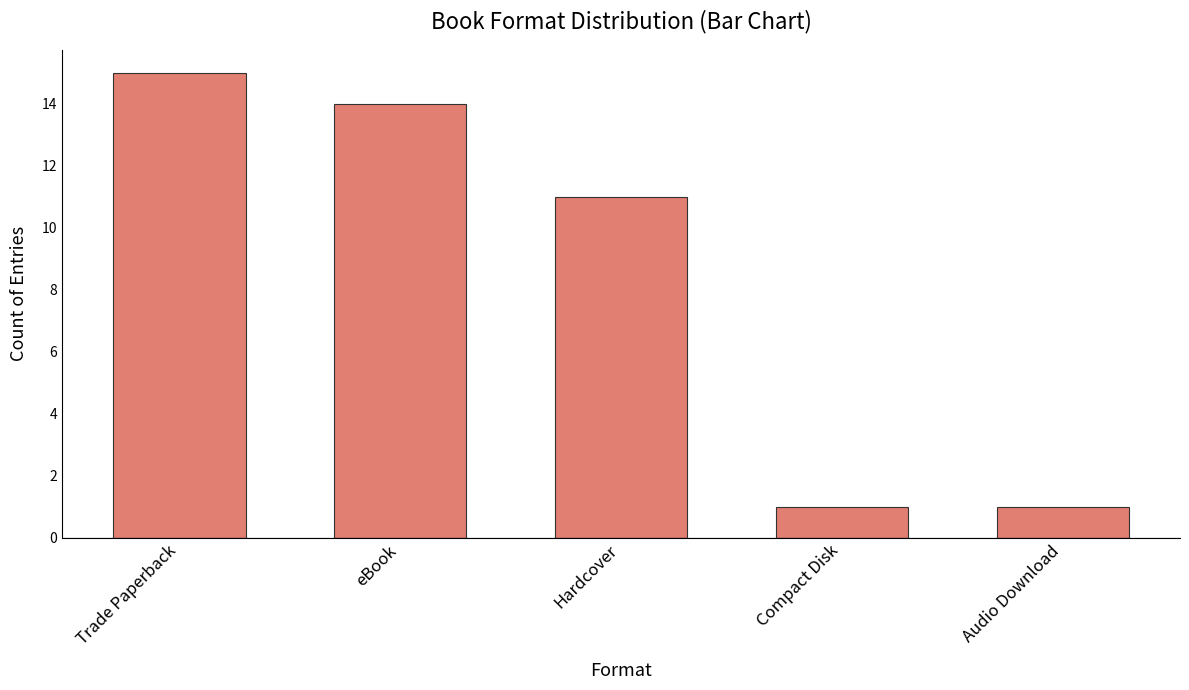

True or false: the data shows 11 at Hardcover.

True